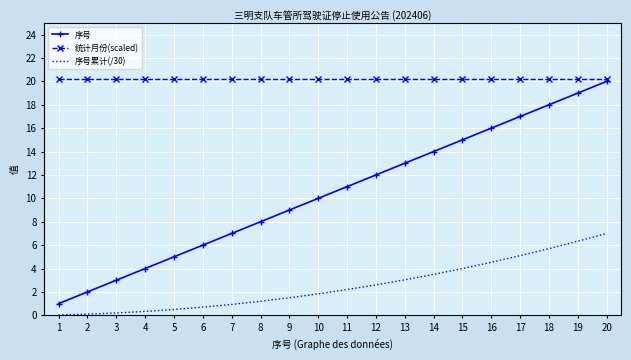

Rank the categories by 序号 value from lowest to highest.

1, 2, 3, 4, 5, 6, 7, 8, 9, 10, 11, 12, 13, 14, 15, 16, 17, 18, 19, 20